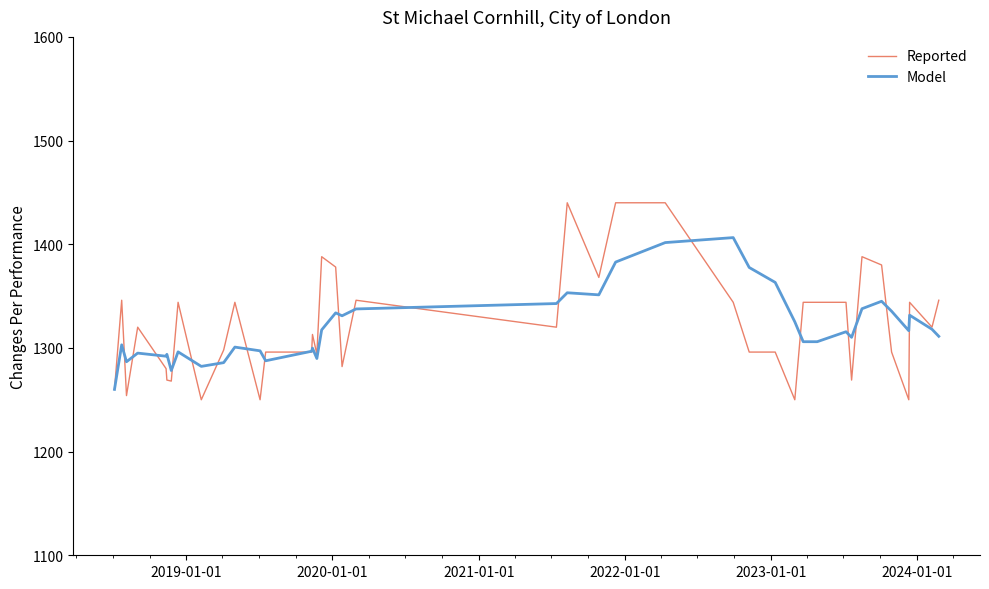

What is the sum of all Reported values?

52895.0